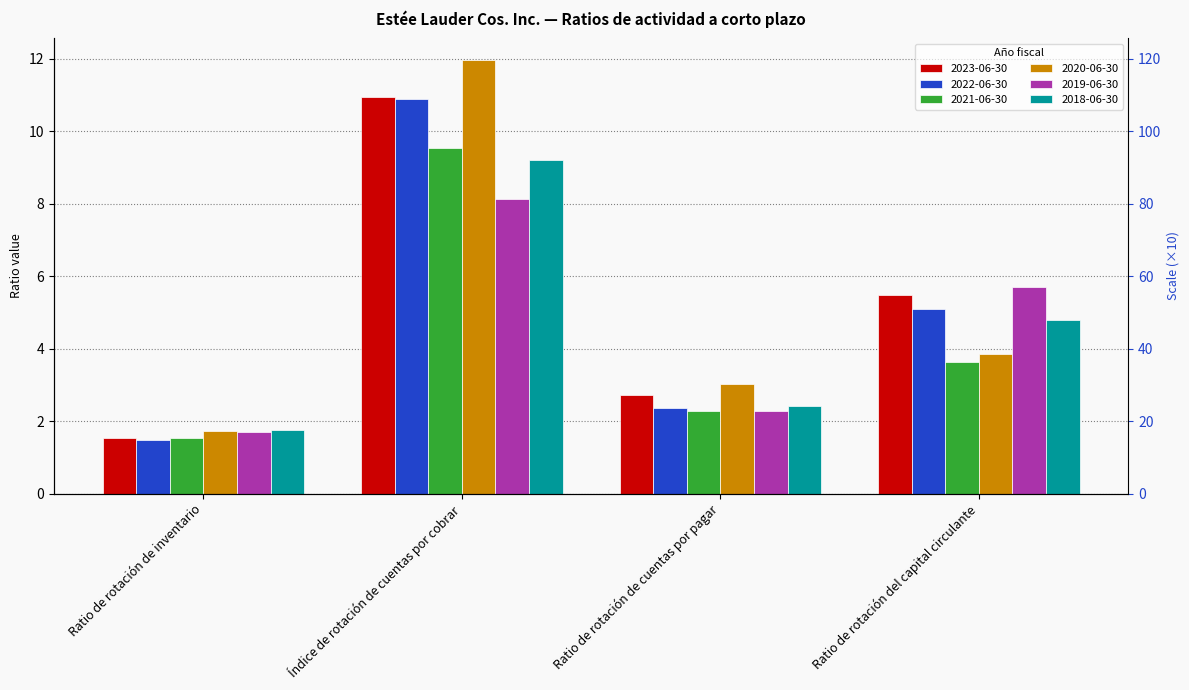

Which series changed the most between Índice de rotación de cuentas por cobrar and Ratio de rotación de cuentas por pagar?

2020-06-30